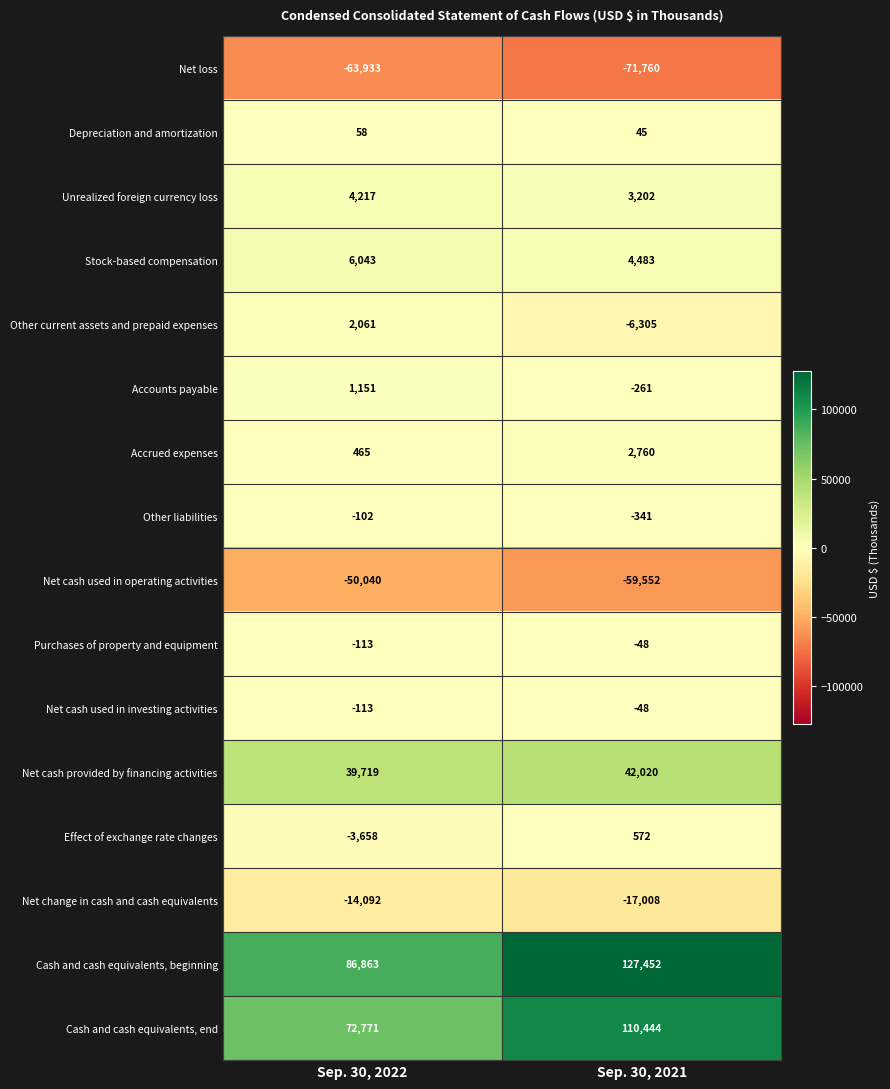

At which category does the chart reach its minimum across all series?

Sep. 30, 2021